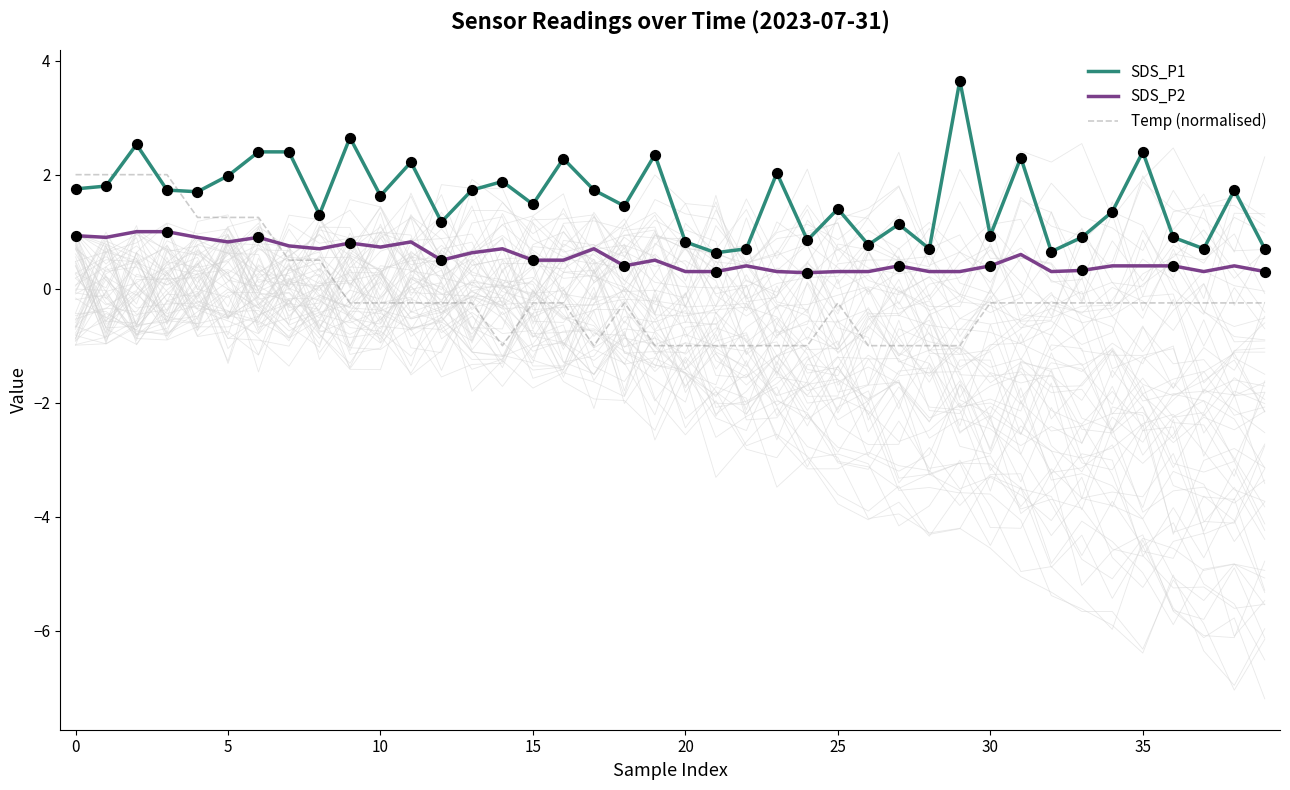

At how many categories does at least one series exceed 0?

40